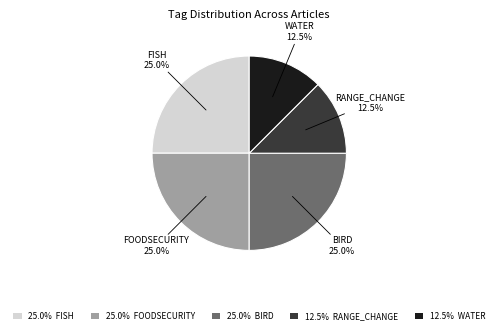

To the nearest percent, what is the average slice percentage?

20%